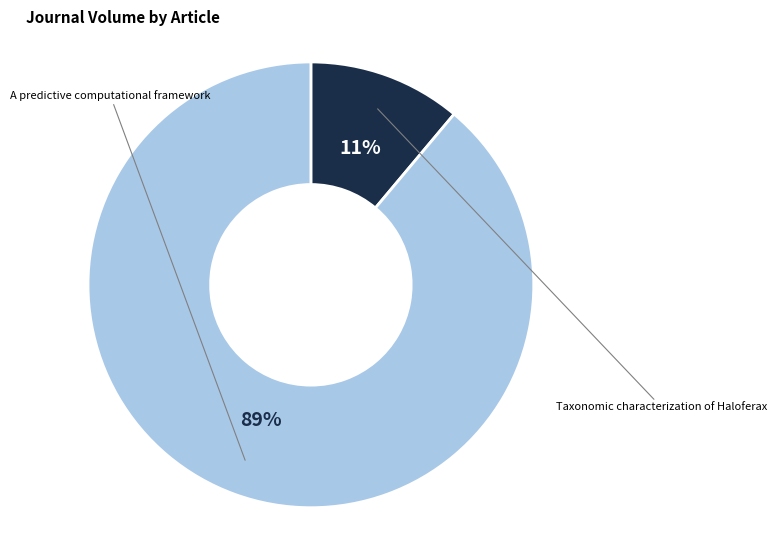

Which category has the smallest portion of the pie?

Taxonomic characterization of Haloferax